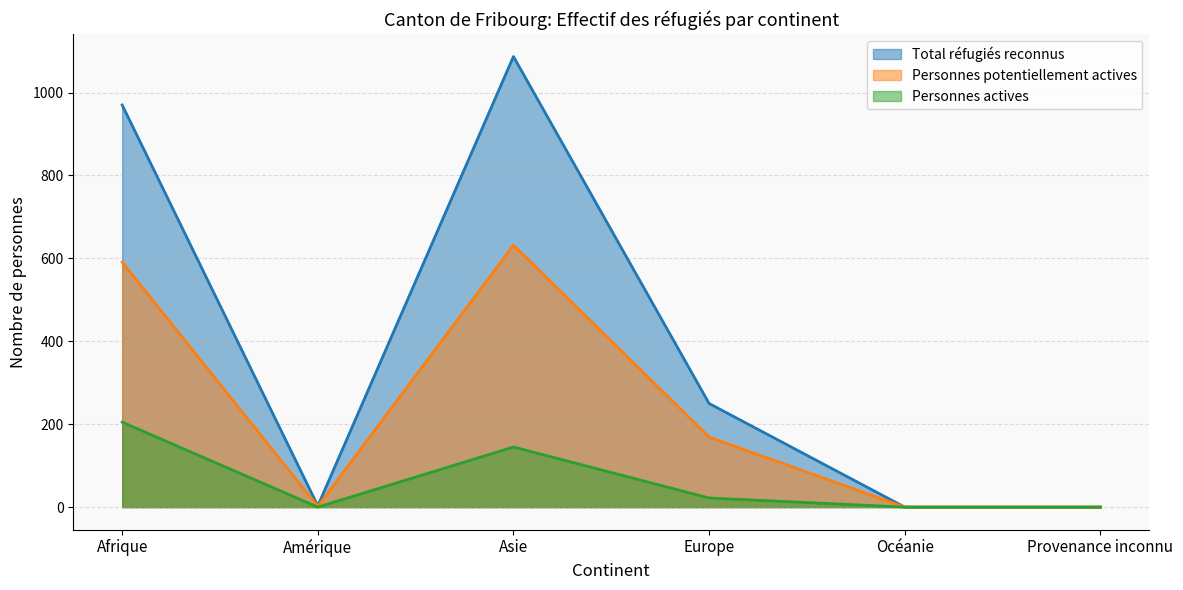

Where is the first local minimum for Personnes potentiellement actives?

Amérique